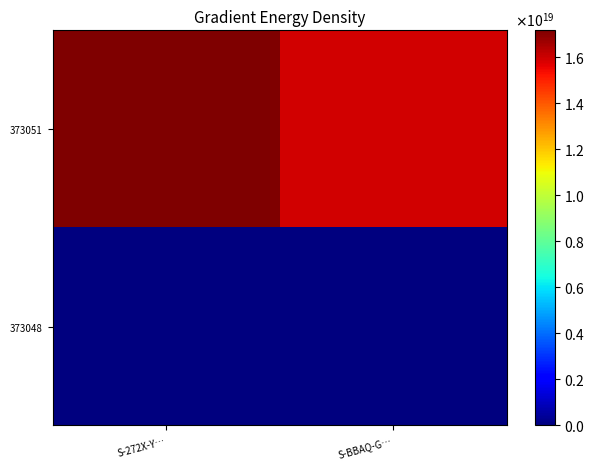

List the series in order of their peak value, lowest first.

373048, 373051